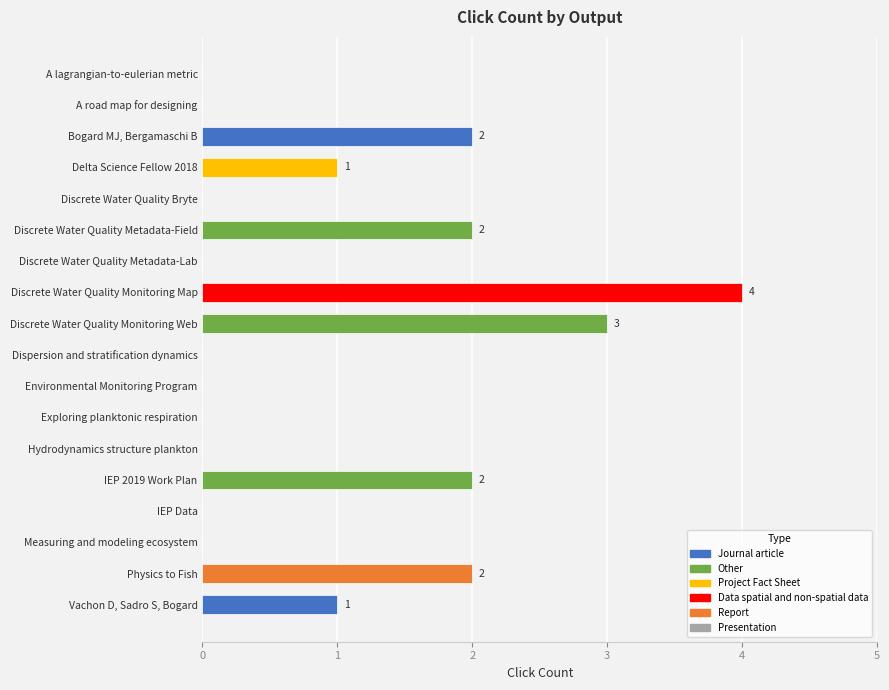

The chart shows a value of -2 at A road map for designing. True or false?

False